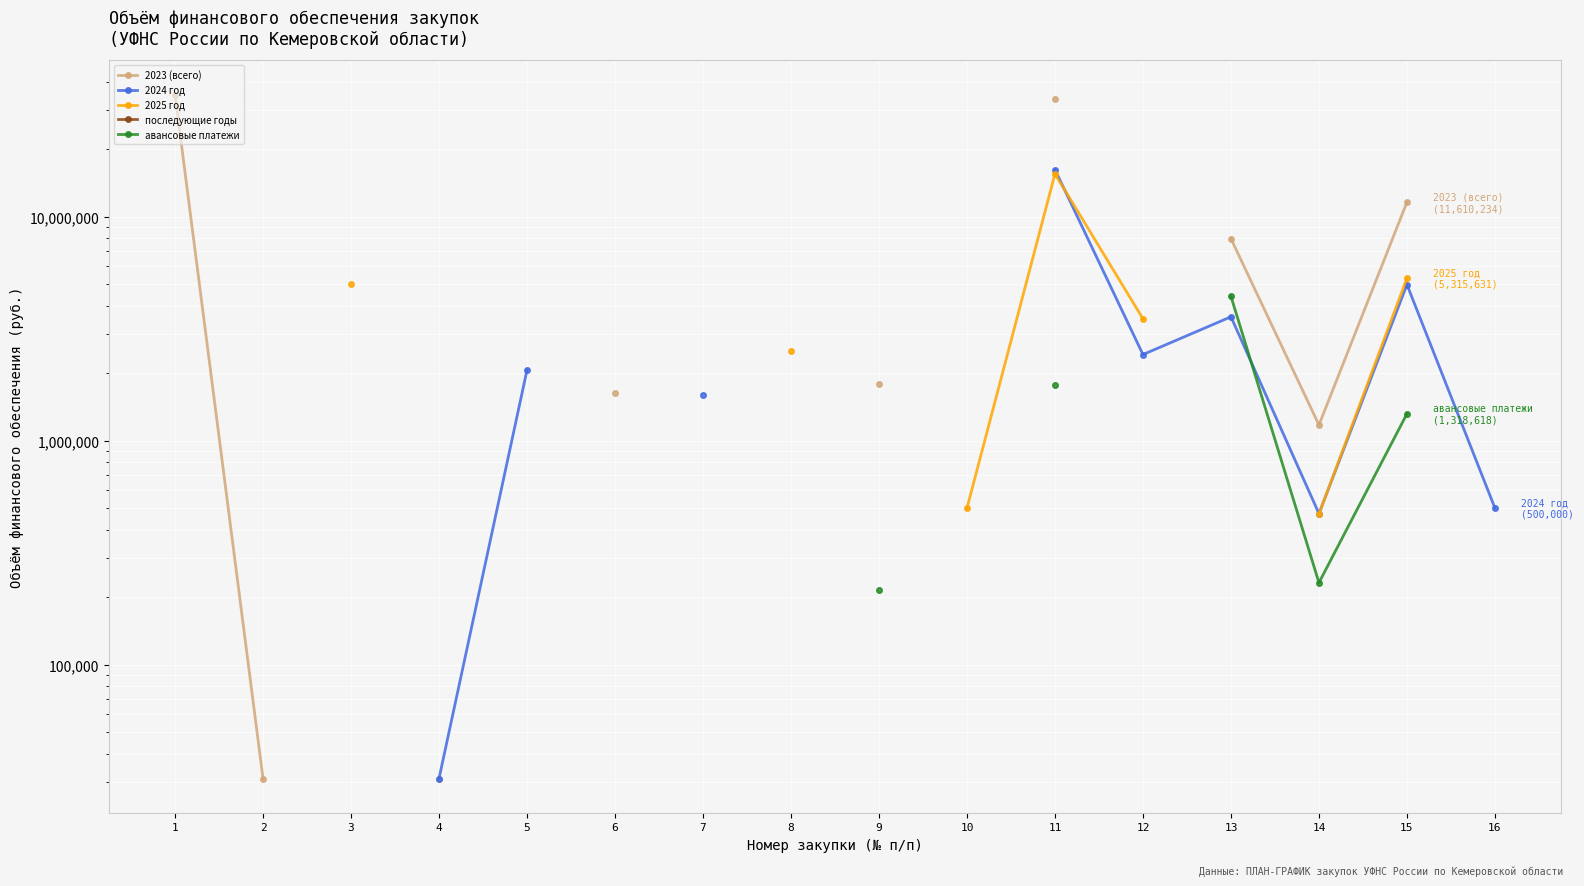

The 2025 год series shows 2525714.8 at 8. True or false?

True